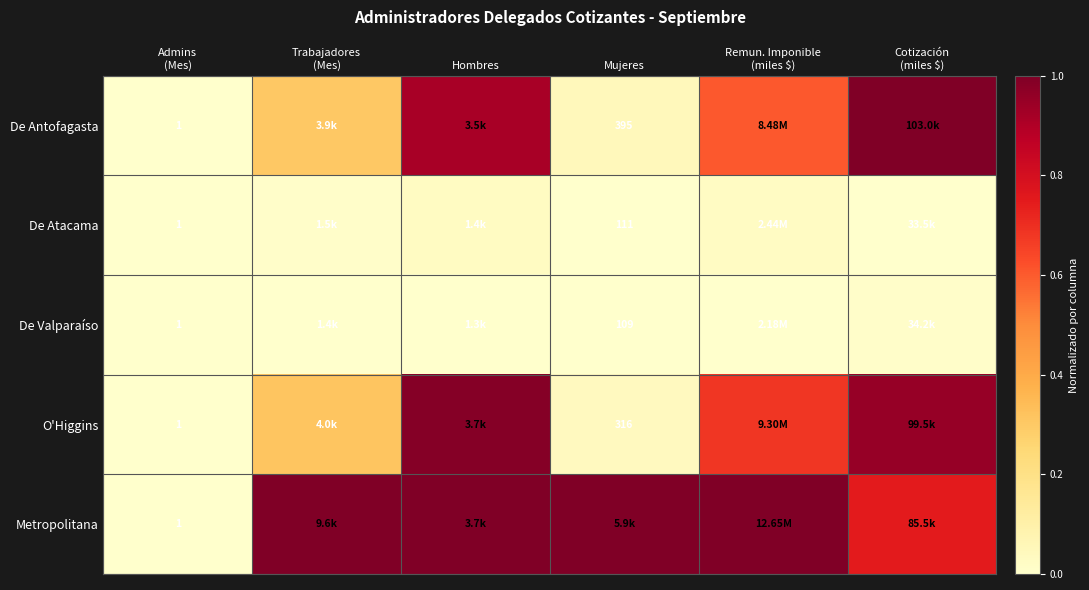

Rank the series at Cotización (miles $) from lowest to highest value.

De Atacama, De Valparaíso, Metropolitana, O'Higgins, De Antofagasta